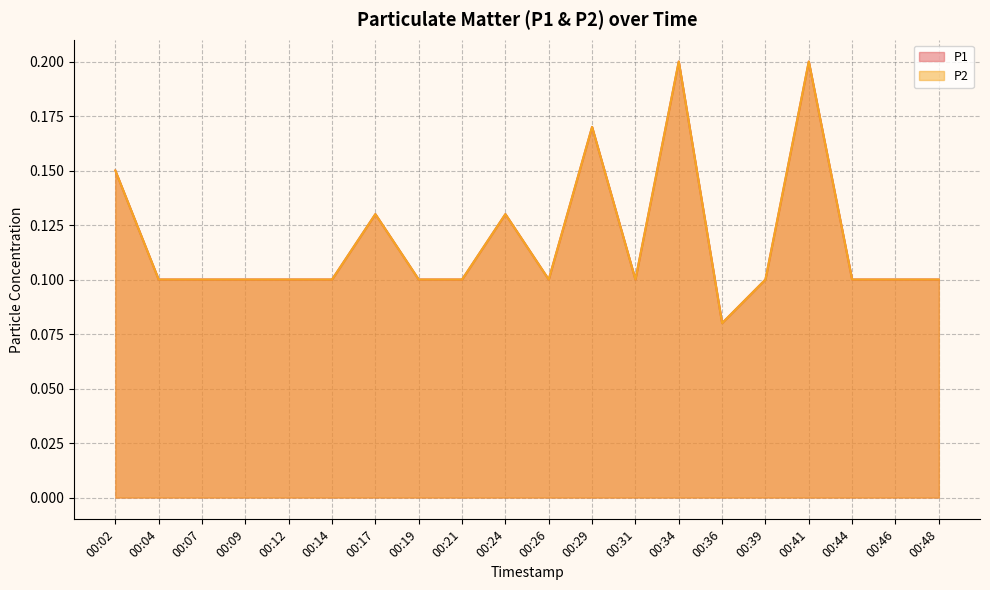

Between 00:34 and 00:39, which series saw the biggest shift?

P1